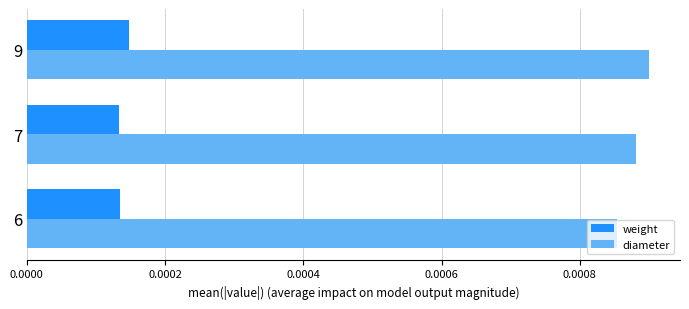

At how many categories does at least one series exceed 0?

3